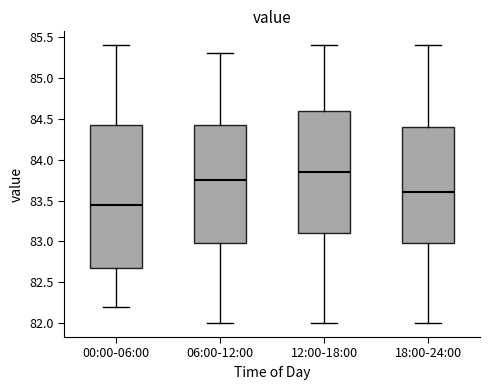

Which box's median line is the highest?

12:00-18:00